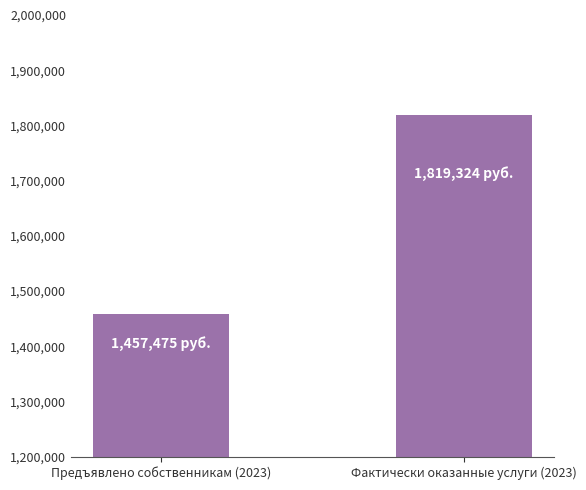

The chart shows a value of 382800.9 at Фактически оказанные услуги (2023). True or false?

False